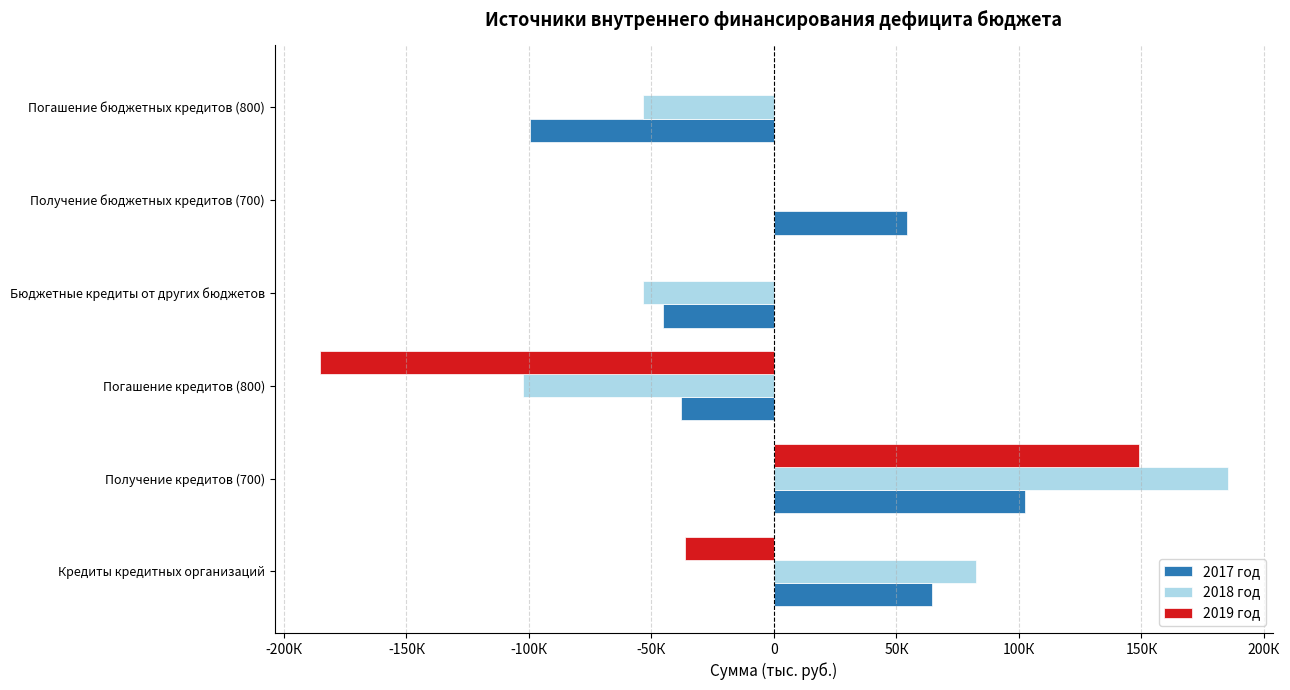

List the series in order of their peak value, lowest first.

2017 год, 2019 год, 2018 год